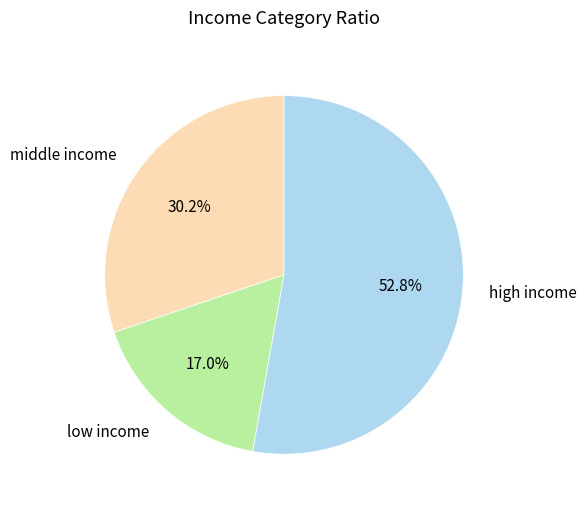

Is there a majority slice in this chart?

Yes